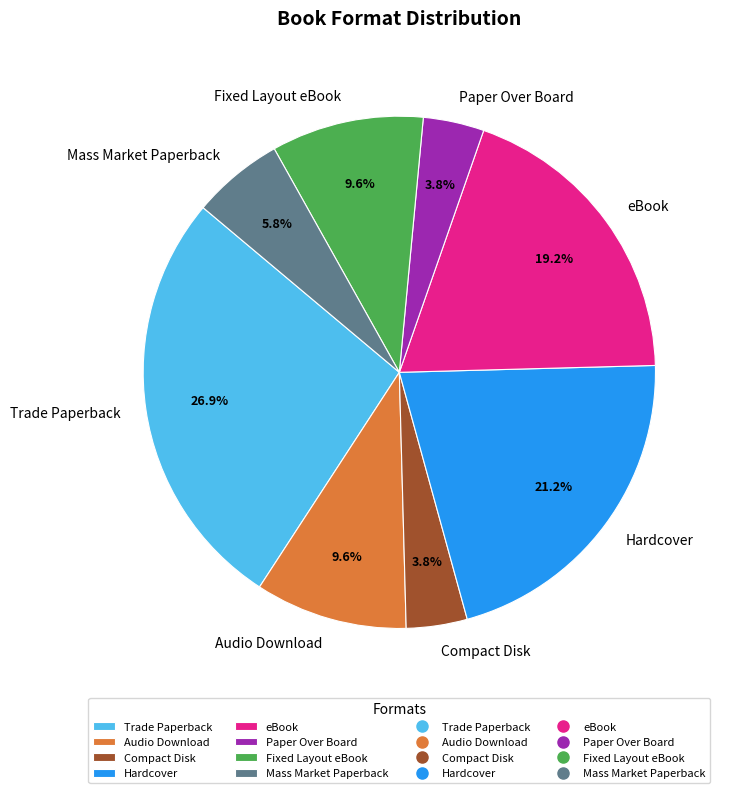

Combined, what portion of the pie is Mass Market Paperback and Trade Paperback?

32.7%